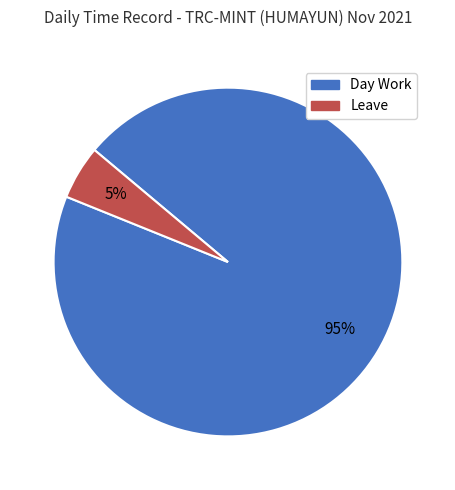

Combined, do Day Work and Leave account for over 50%?

Yes